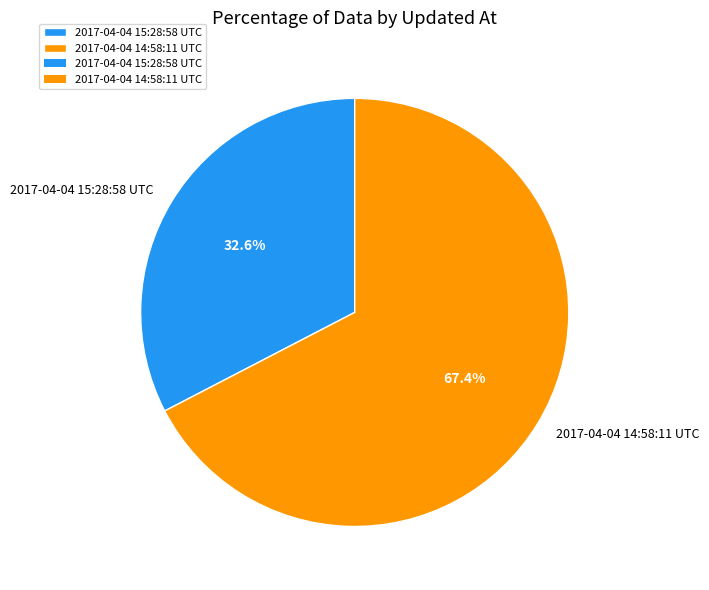

Which category has the smallest portion of the pie?

2017-04-04 15:28:58 UTC